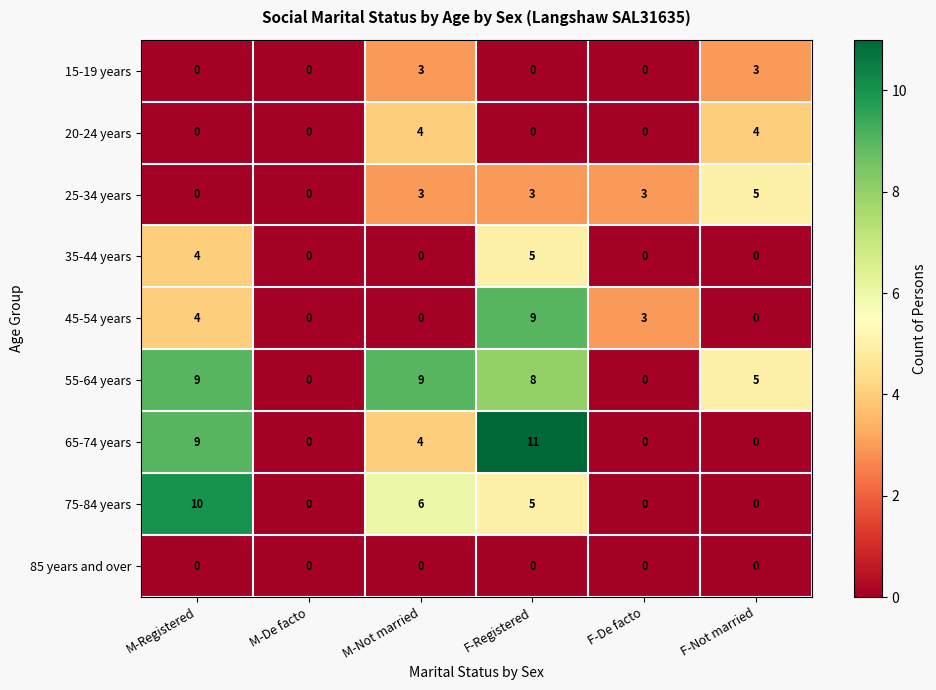

Between M-Registered and F-De facto, which series saw the biggest shift?

75-84 years